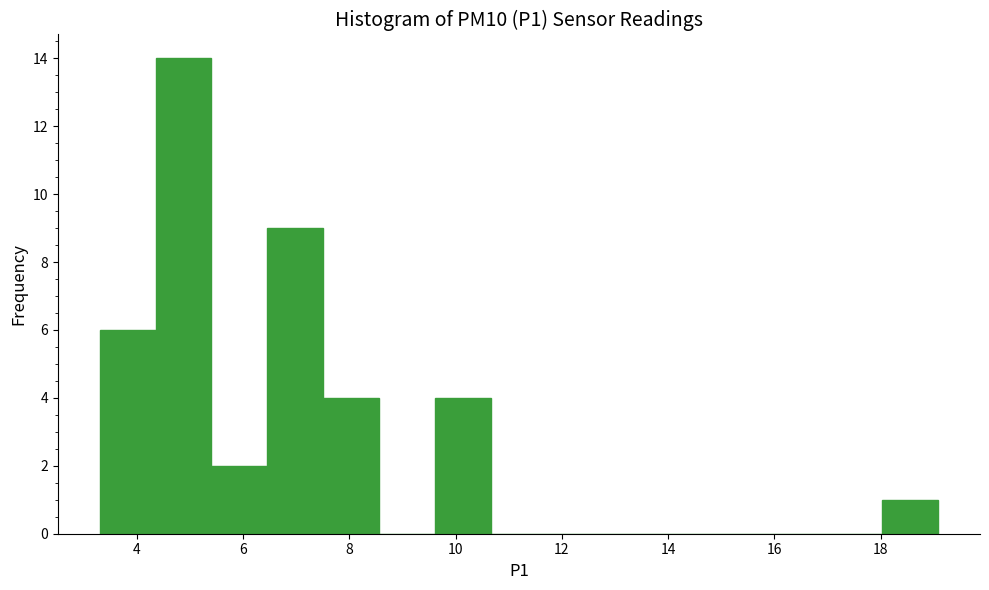

Reading left to right, transcribe this chart: for each bar, give the range it covers on the x-axis and its height. Neither the bar edges nor the heights are printed on the chart, so give them approximately, as read against the axes.

3.4 to 4.4: 6
4.4 to 5.4: 14
5.4 to 6.4: 2
6.4 to 7.6: 9
7.6 to 8.6: 4
8.6 to 9.6: 0
9.6 to 10.6: 4
10.6 to 11.8: 0
11.8 to 12.8: 0
12.8 to 13.8: 0
13.8 to 14.8: 0
14.8 to 16.0: 0
16.0 to 17.0: 0
17.0 to 18.0: 0
18.0 to 19.0: 1